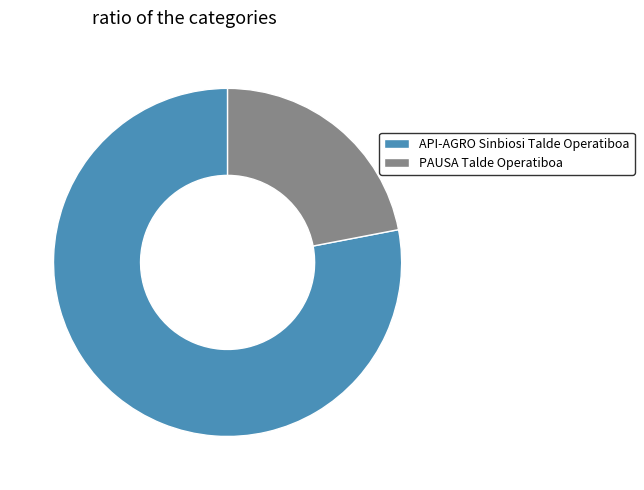

The API-AGRO Sinbiosi Talde Operatiboa slice represents 71% of the pie. True or false?

False